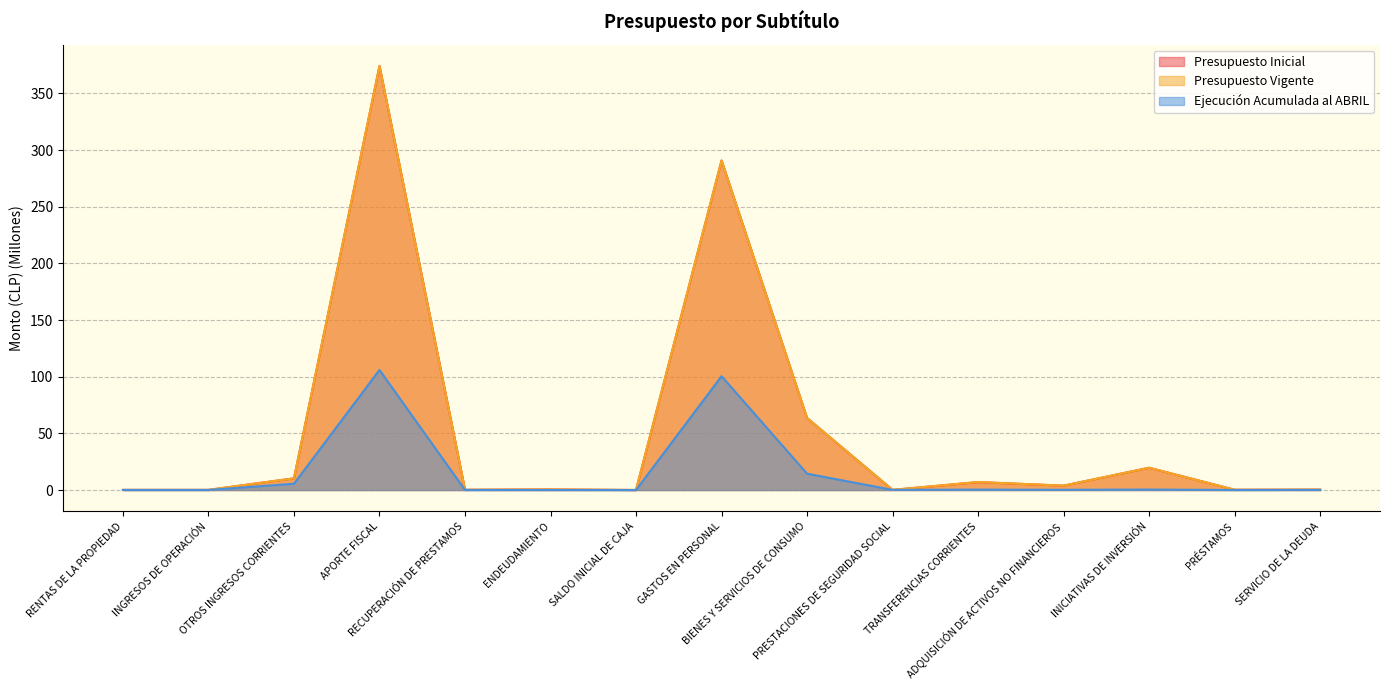

Between INGRESOS DE OPERACIÓN and INICIATIVAS DE INVERSIÓN, which series saw the biggest shift?

Presupuesto Inicial